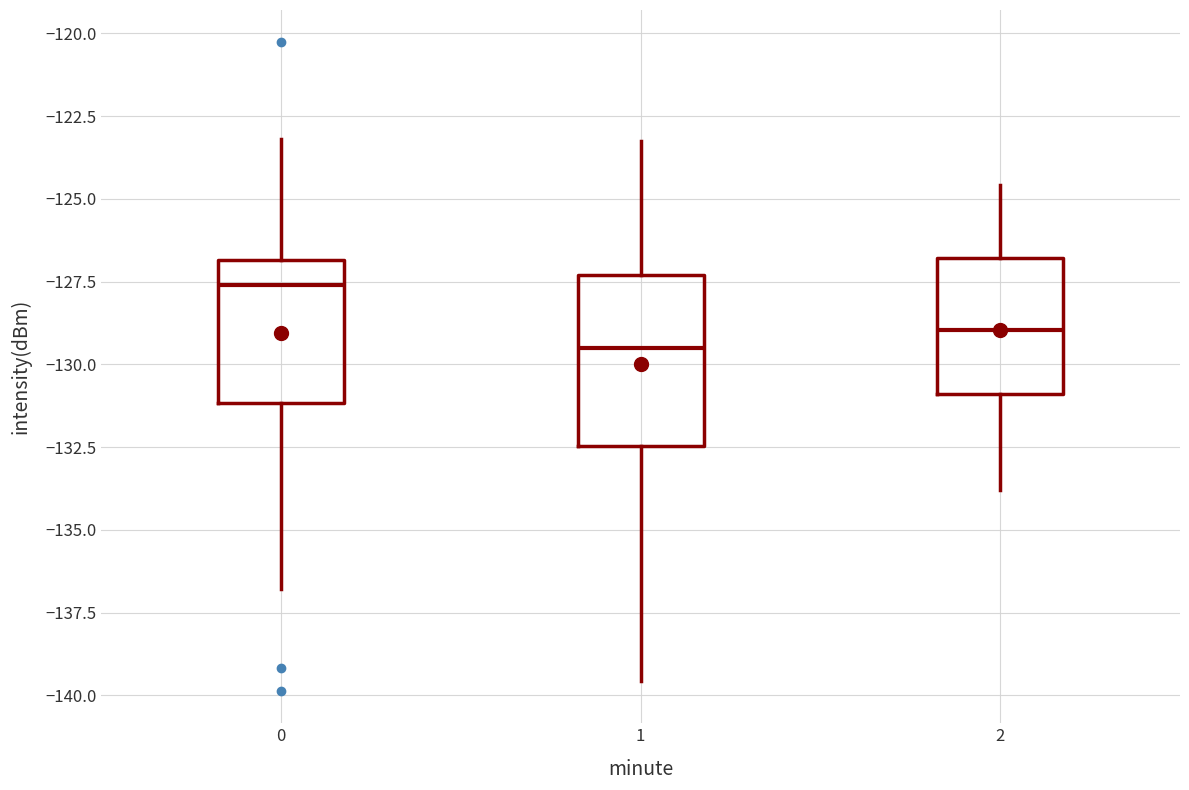

Which box has the highest median line?

0